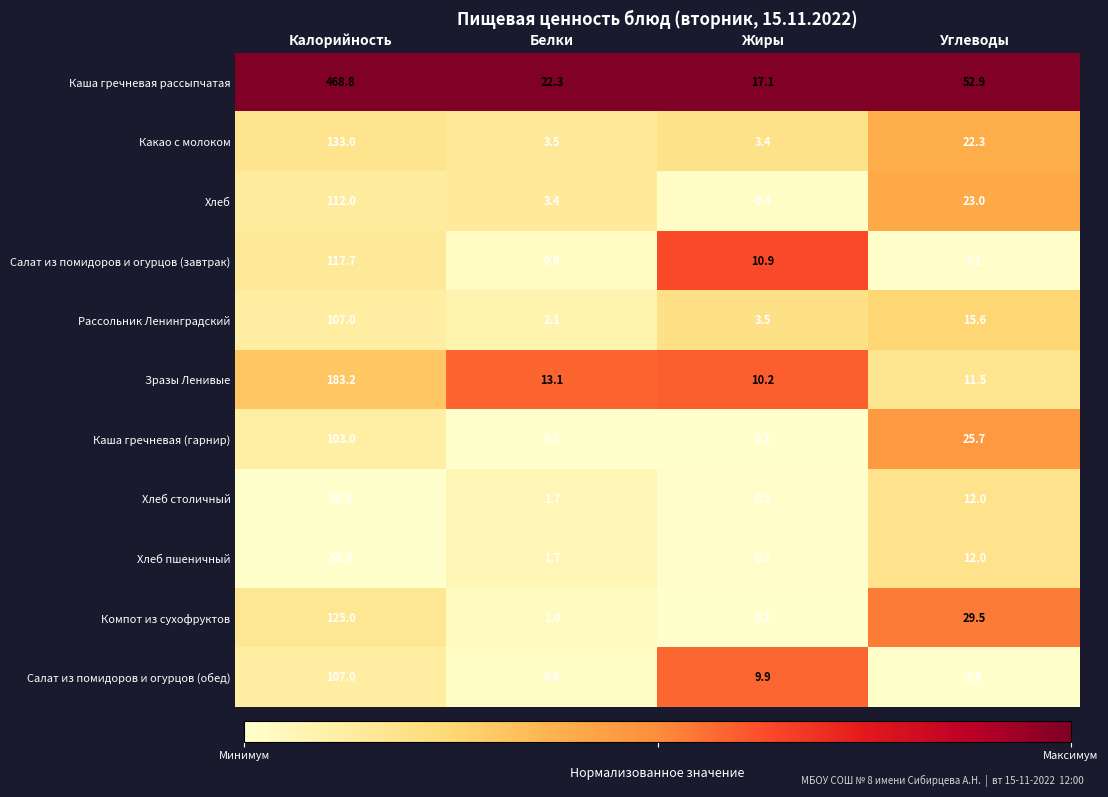

What is the difference between the highest and lowest values at Жиры?

17.0